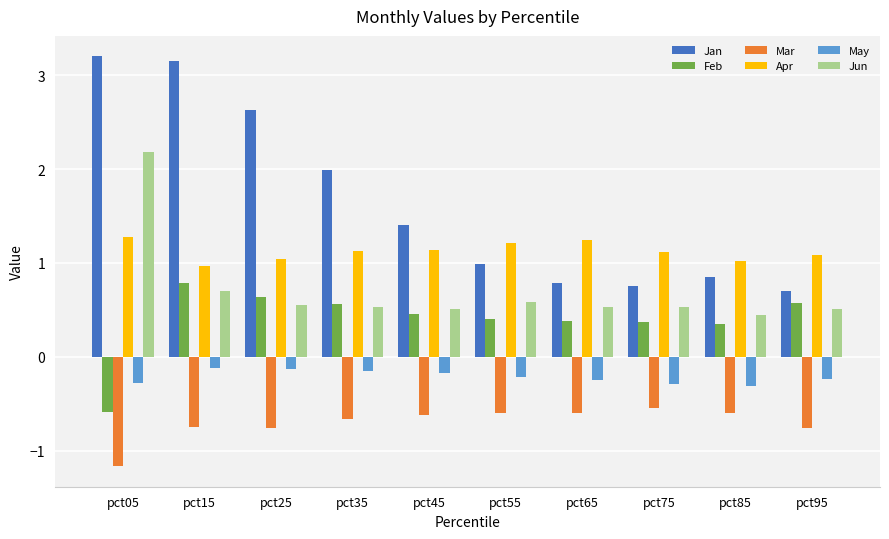

Which category has the highest value across all series?

pct05